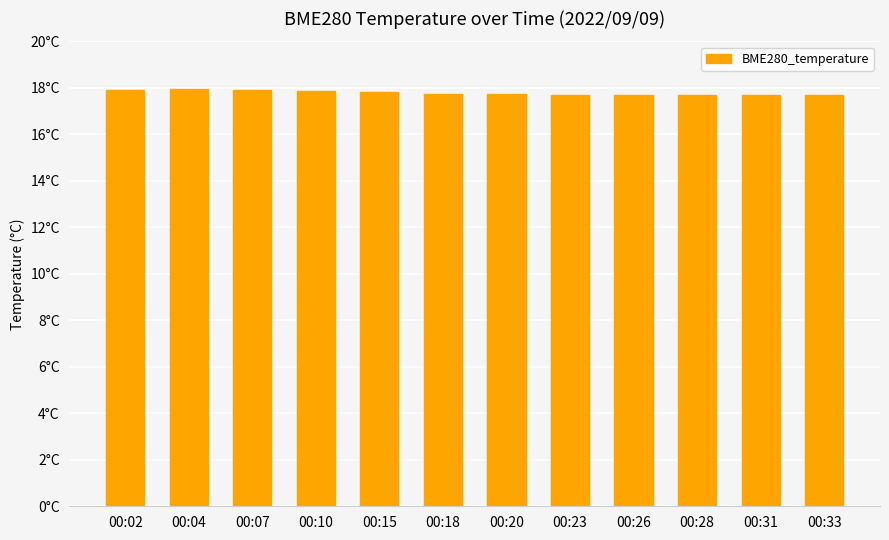

Does the chart contain any negative values?

No